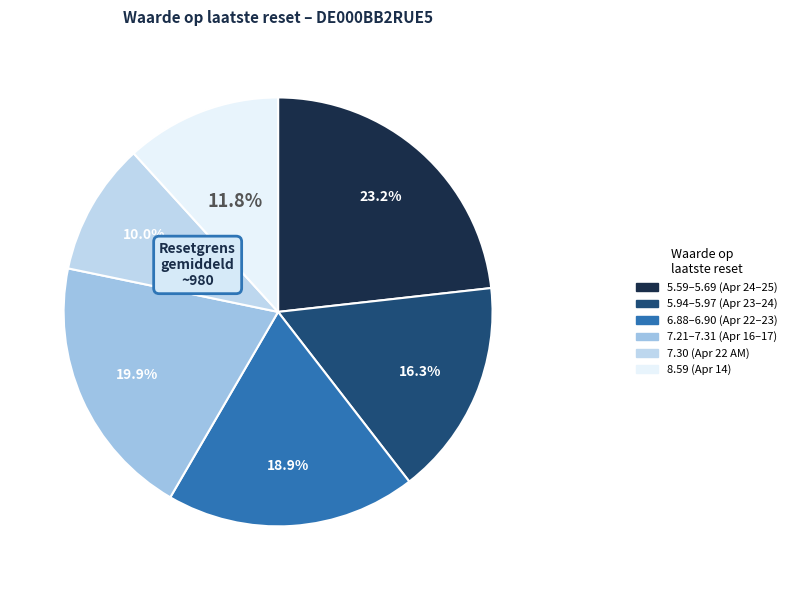

What is the smallest slice in the pie chart?

7.30 (Apr 22 AM)